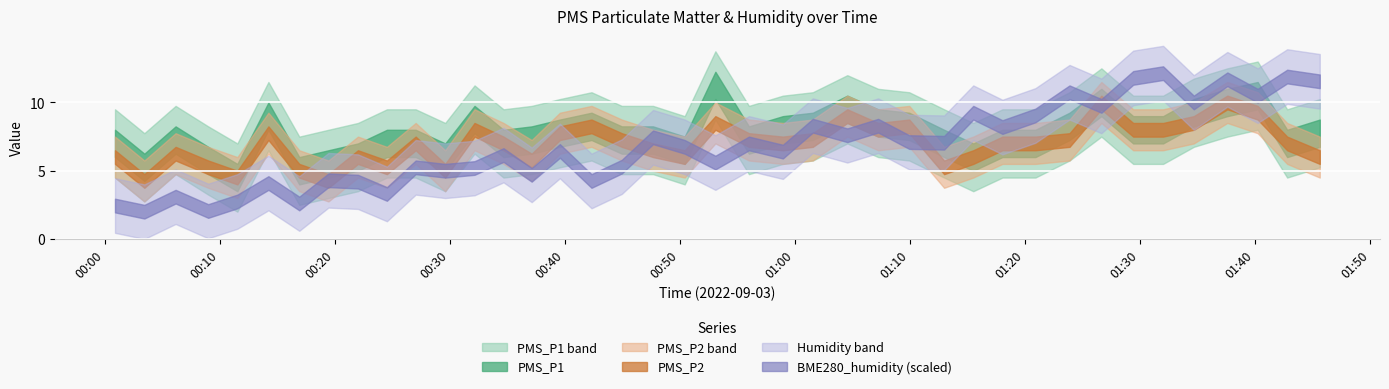

How many data points in PMS_P2 are above 7?

18